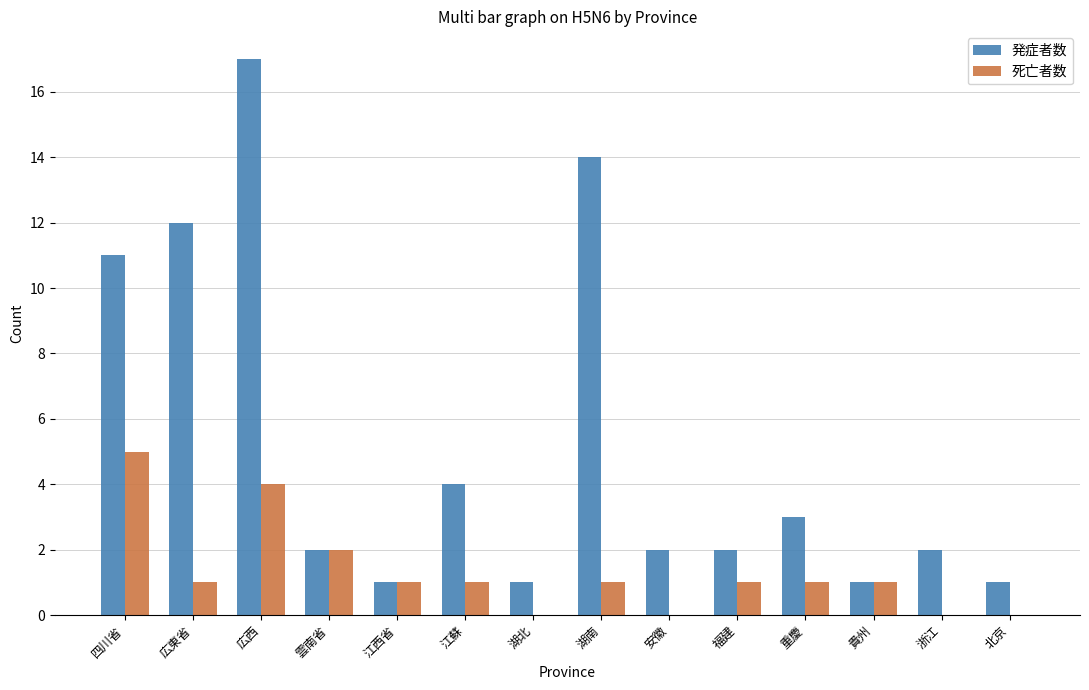

Which series has the largest total across all categories?

発症者数